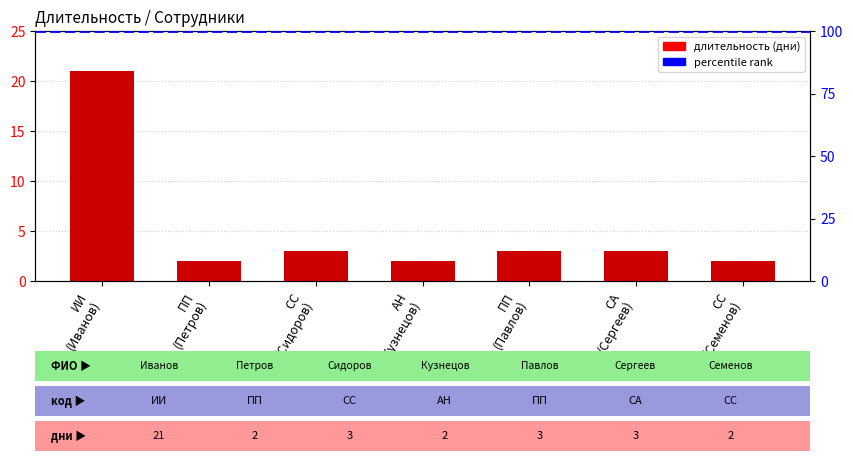

Does the chart contain stacked bars?

No